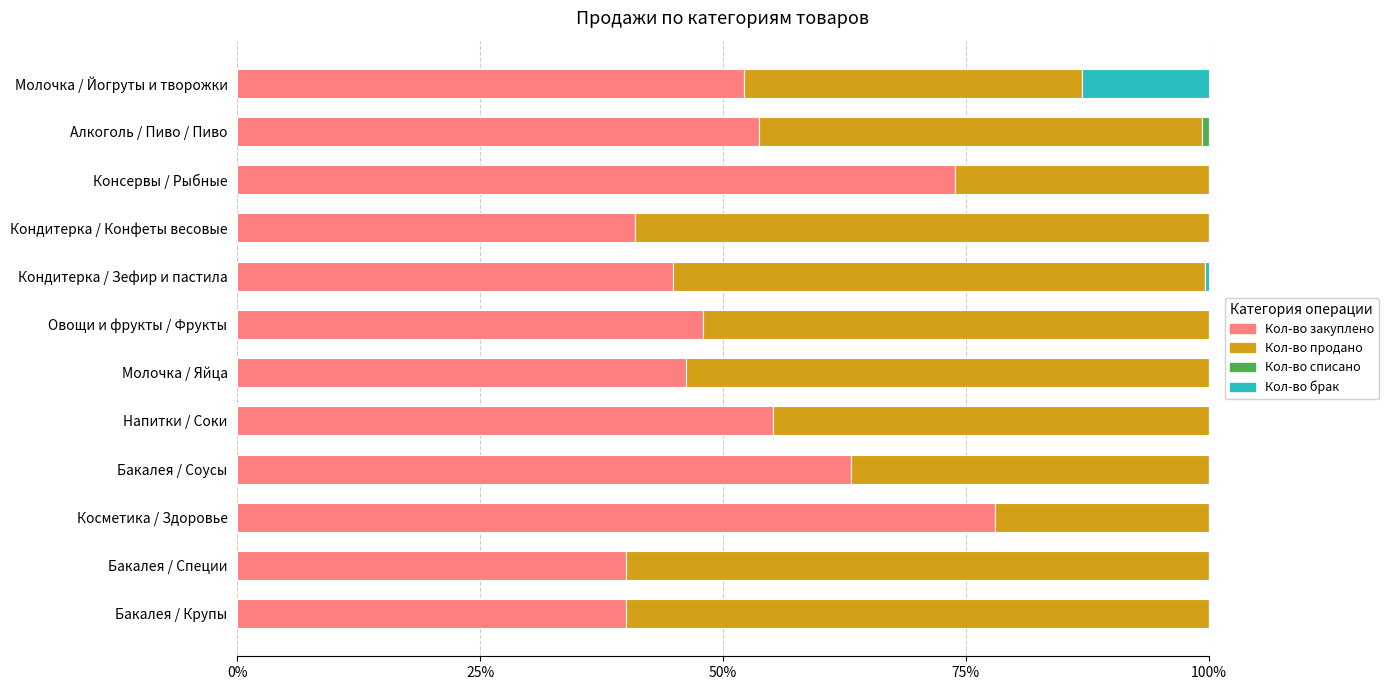

How many groups of bars are there?

12